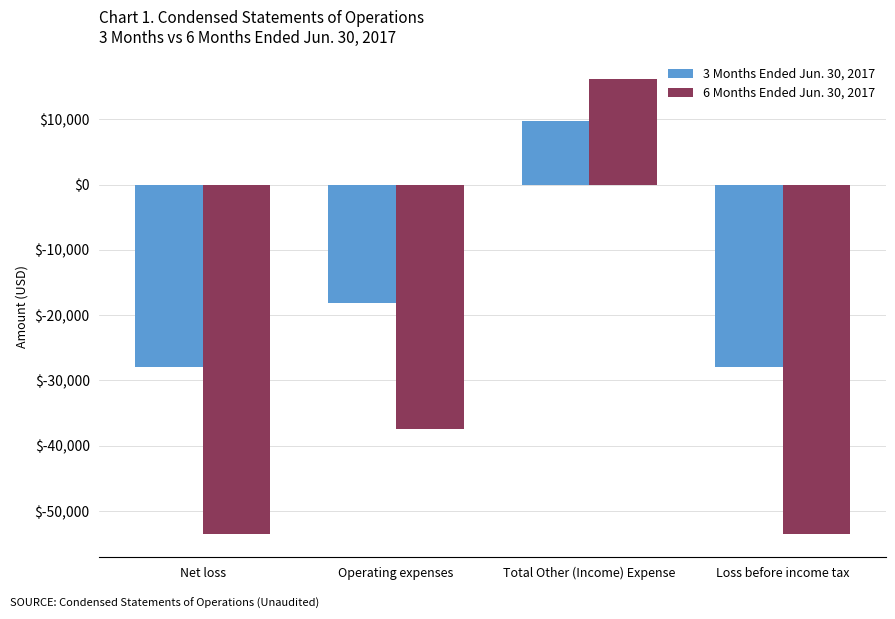

What is the minimum value shown in the chart?

-53559